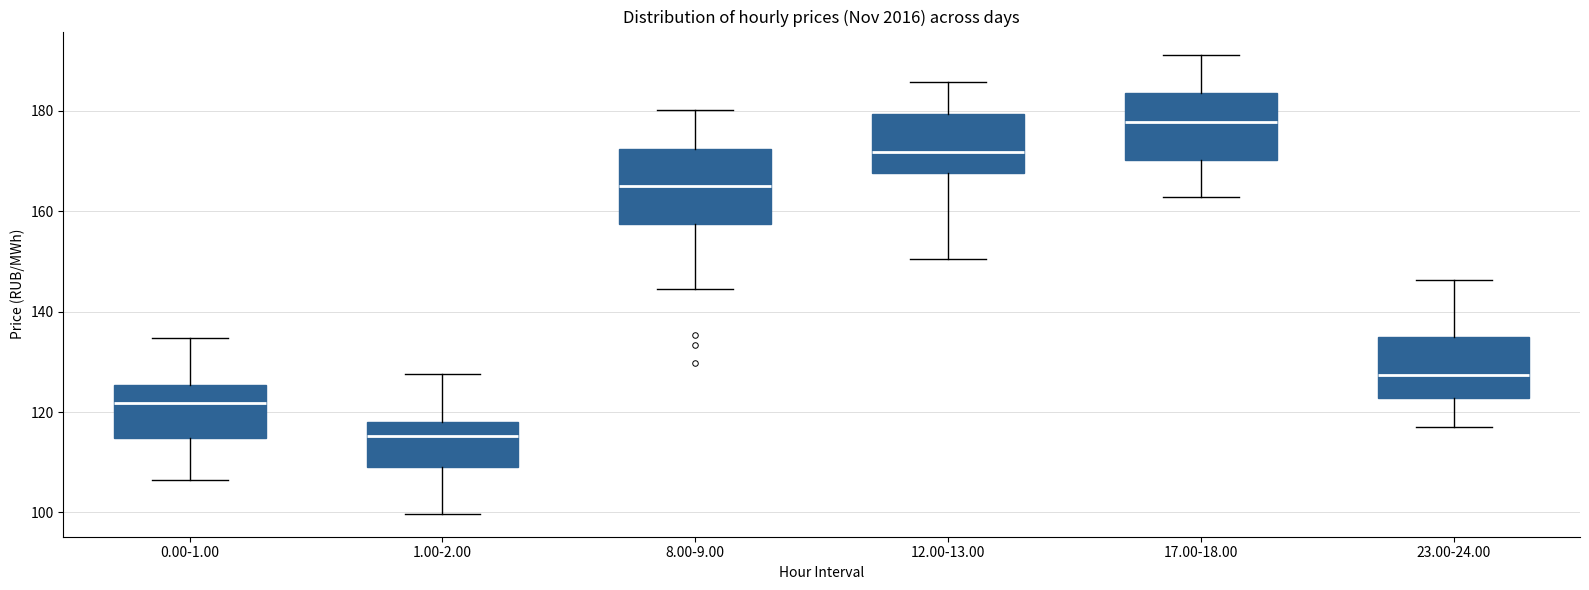

Where does the median line of the box for 23.00-24.00 sit on the y-axis? The values are not printed on the chart, so give them approximately, as read against the axis.

128